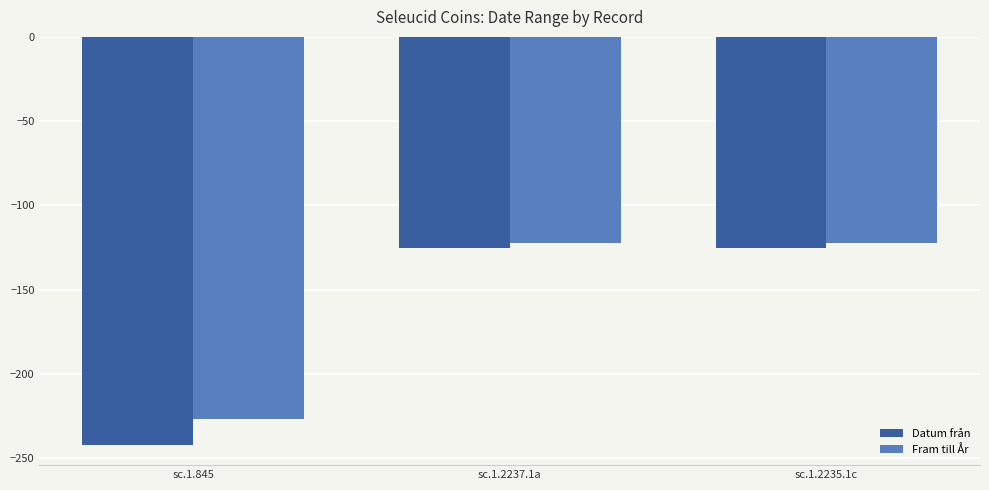

How many series are shown in this chart?

2